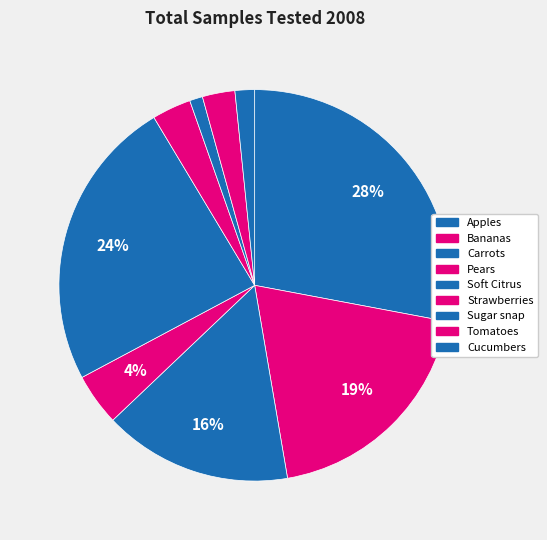

How many slices are in this pie chart?

9